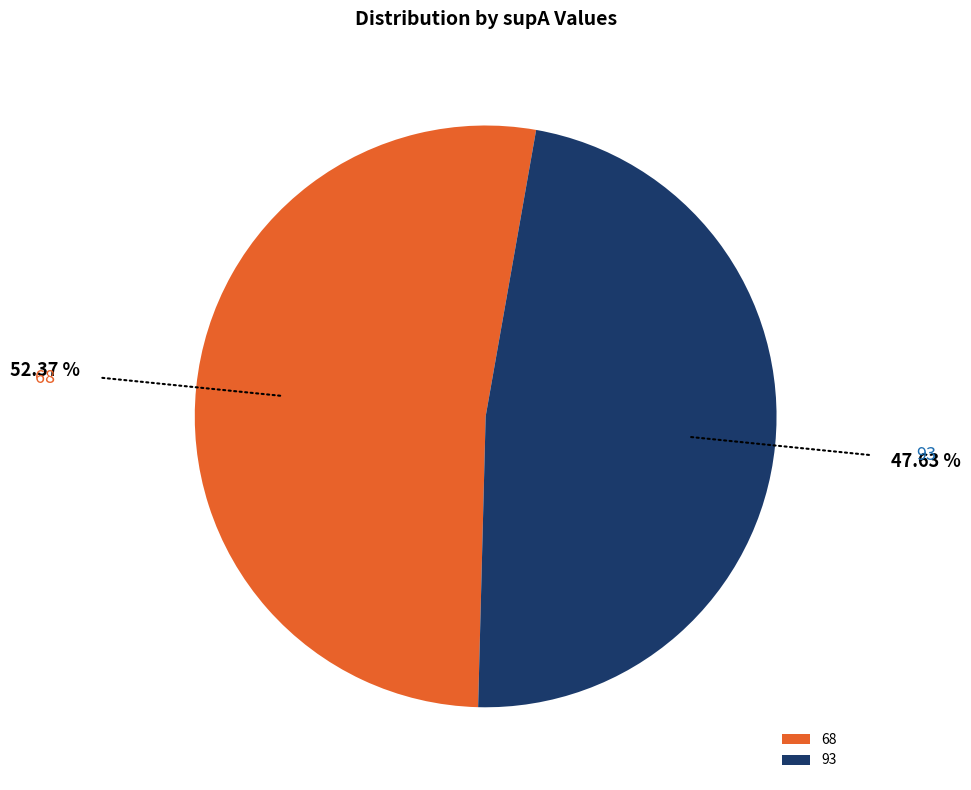

Which slice represents more than half of the pie?

68